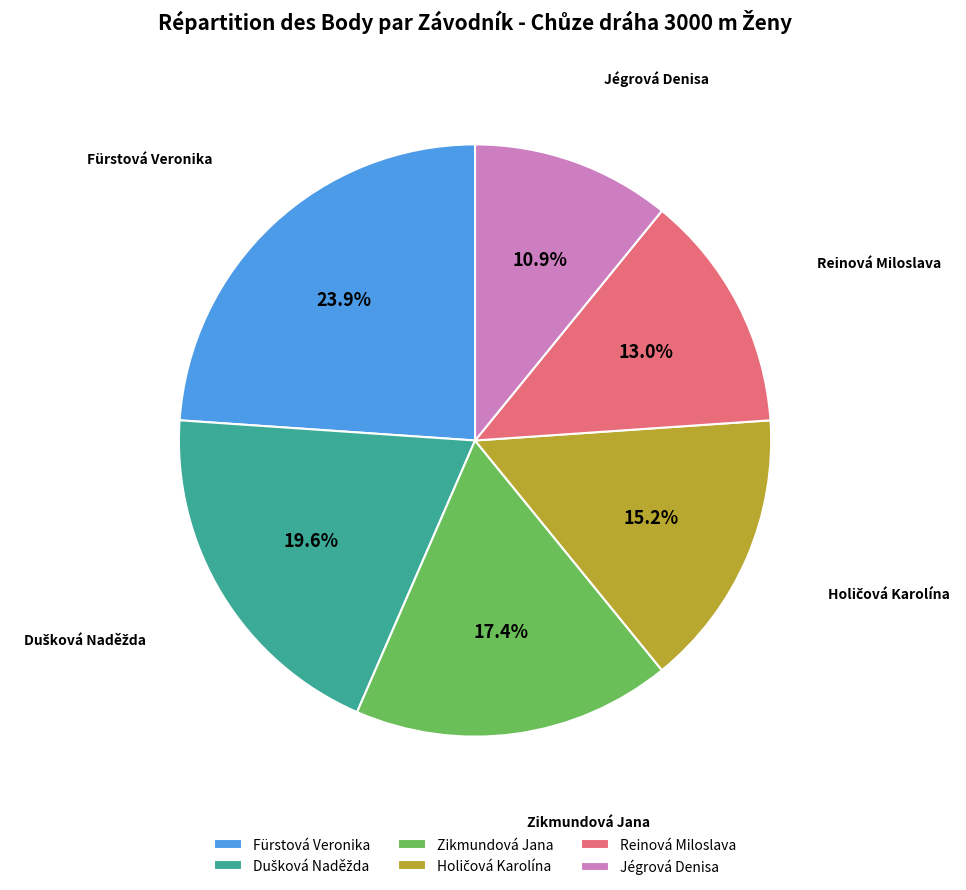

Does any single category account for the majority?

No